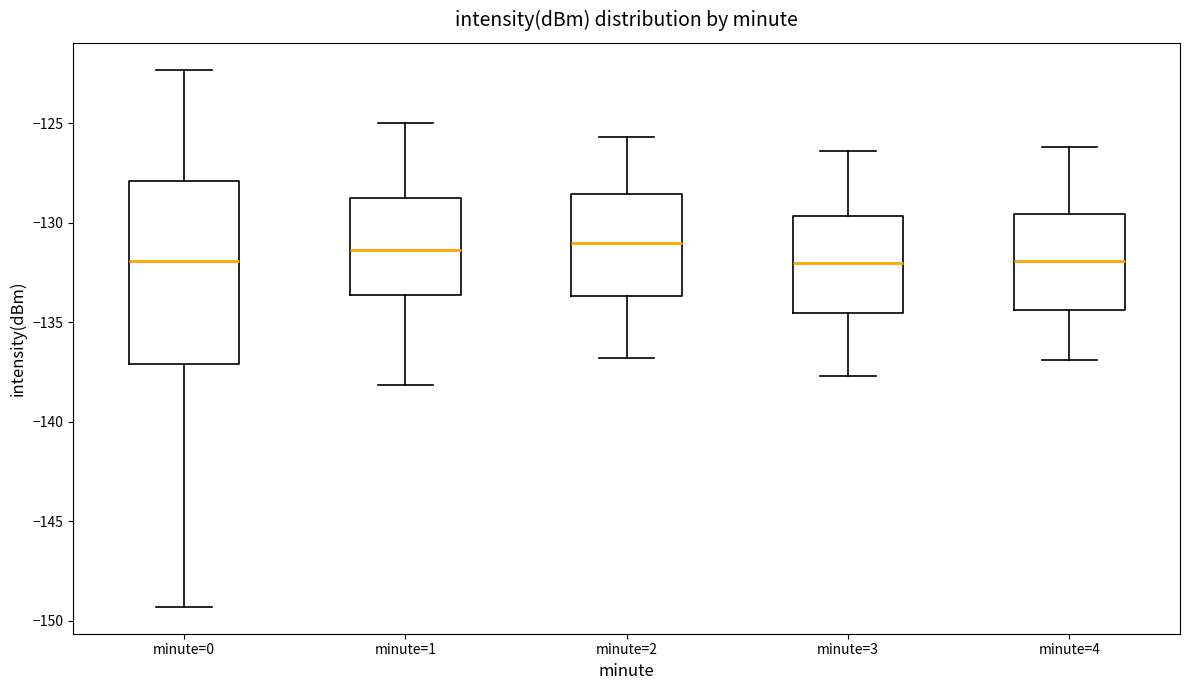

Where is the upper edge of the box for minute=4 on the y-axis? The values are not printed on the chart, so give them approximately, as read against the axis.

-129.5